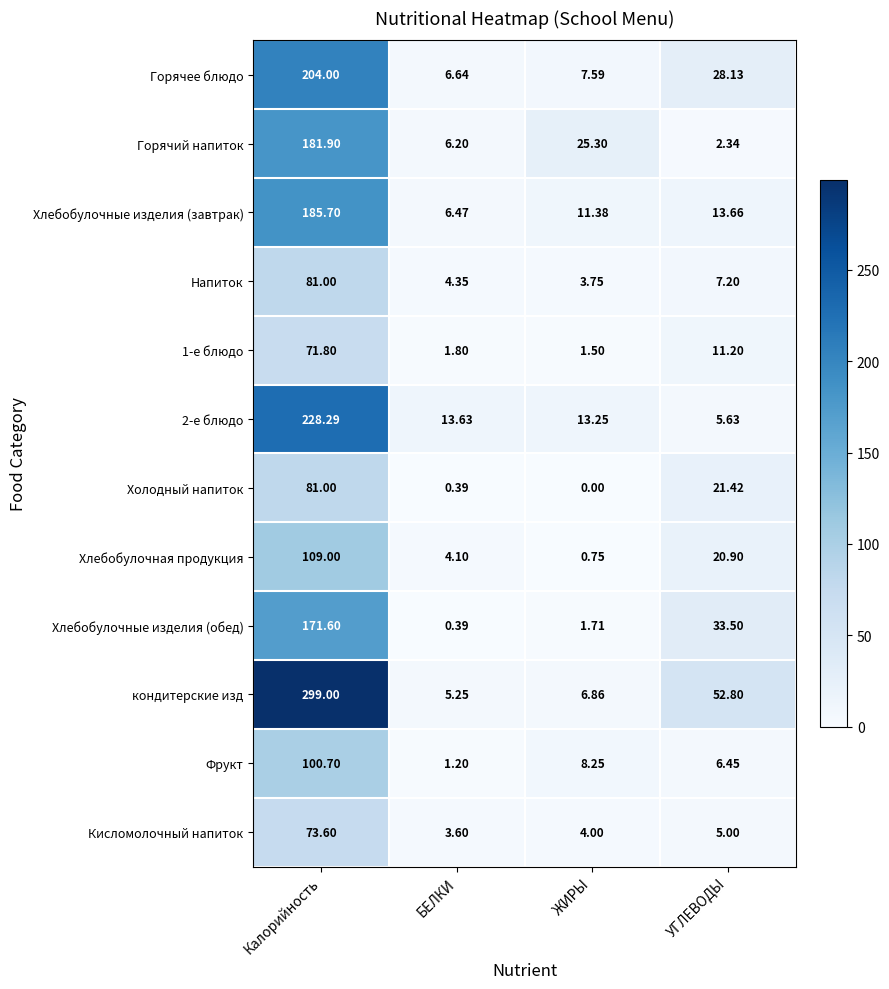

Which series has the widest spread of values?

кондитерские изд